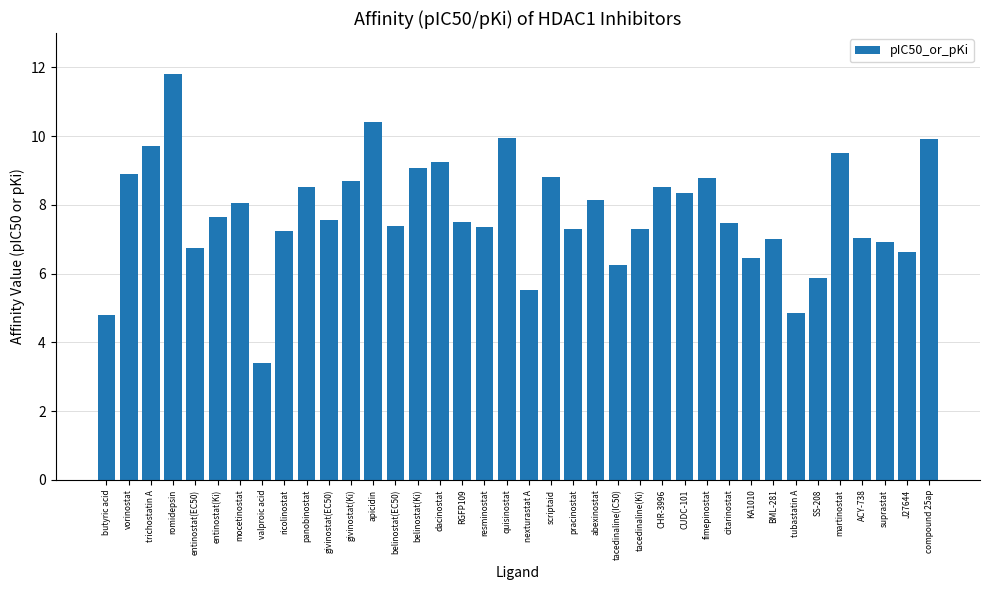

Count the number of data series in this chart.

1